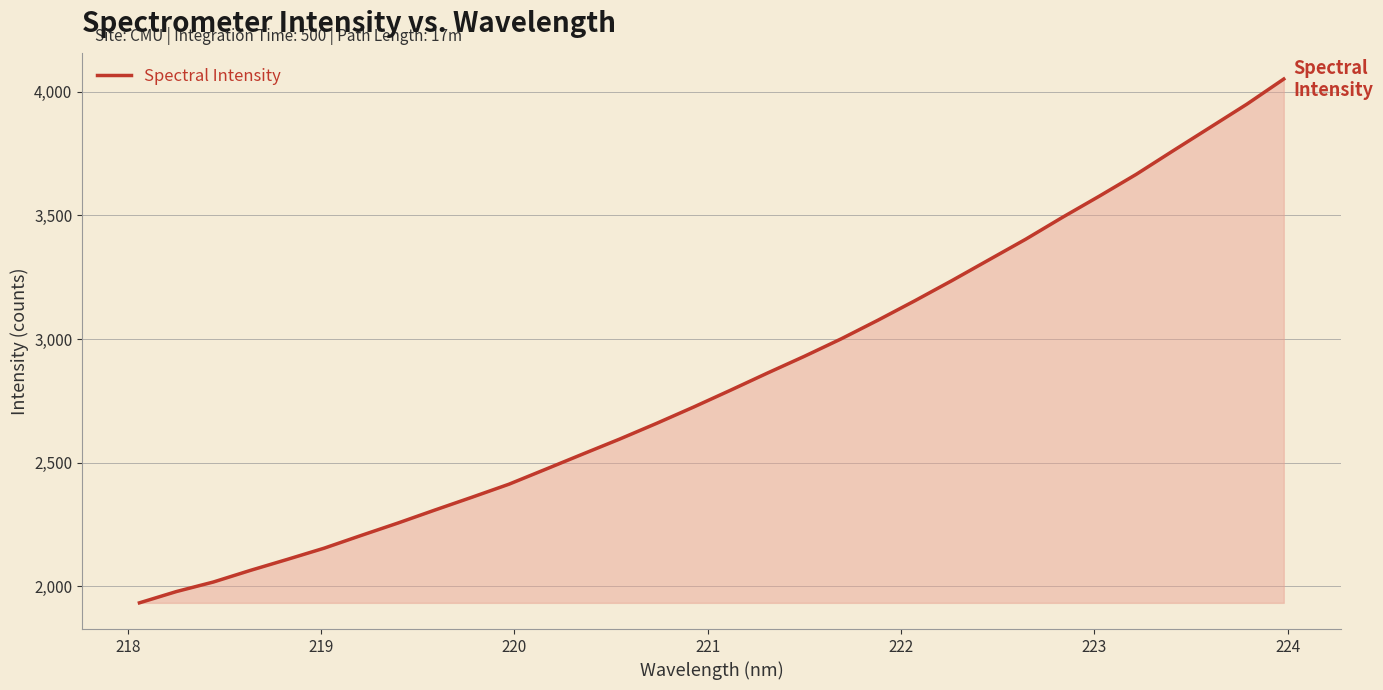

Does the chart display data point markers on the line(s)?

No